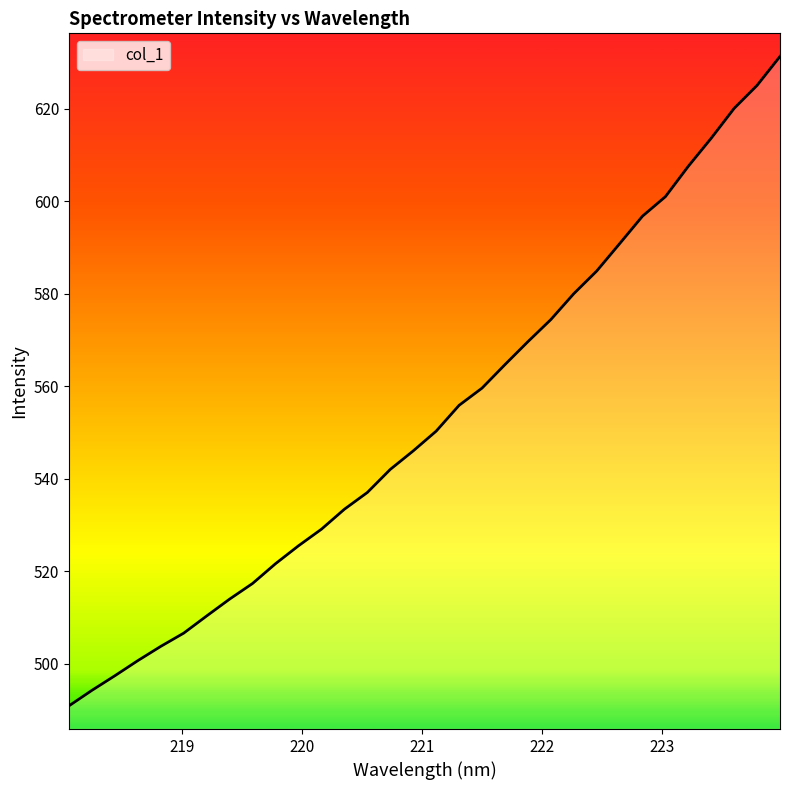

What is the difference between the maximum and minimum values?

140.4